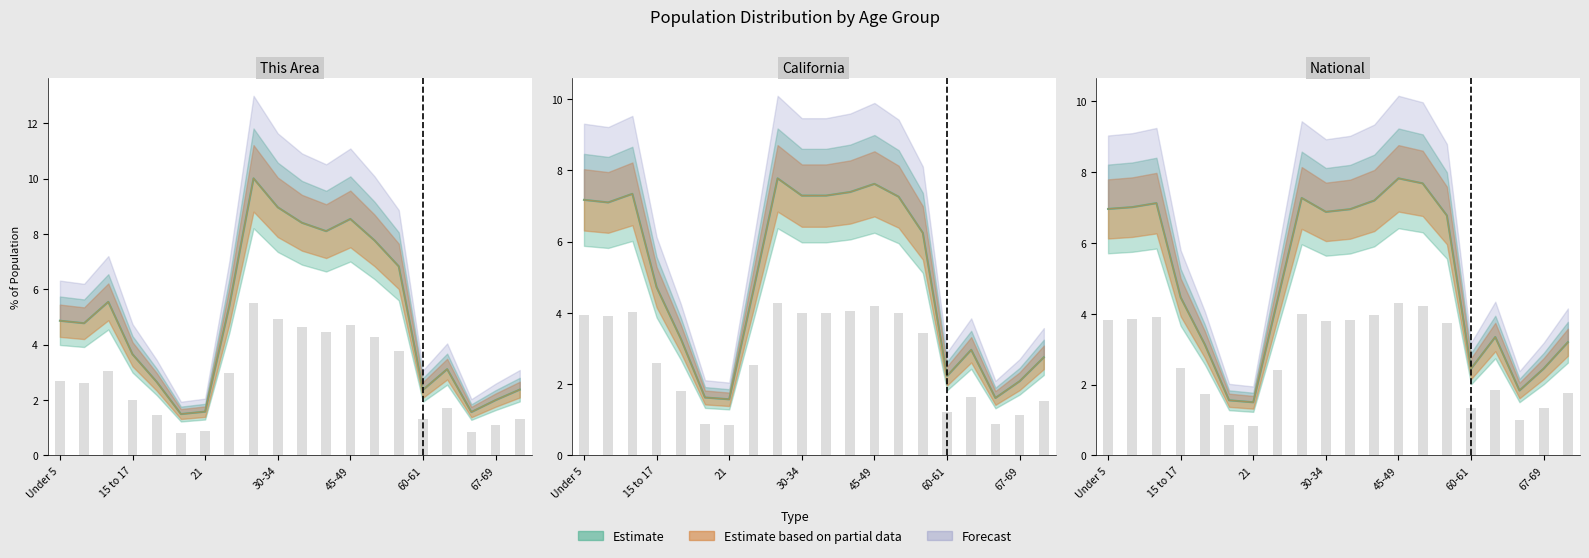

The value of This Area at Under 5 is 1.7. True or false?

False